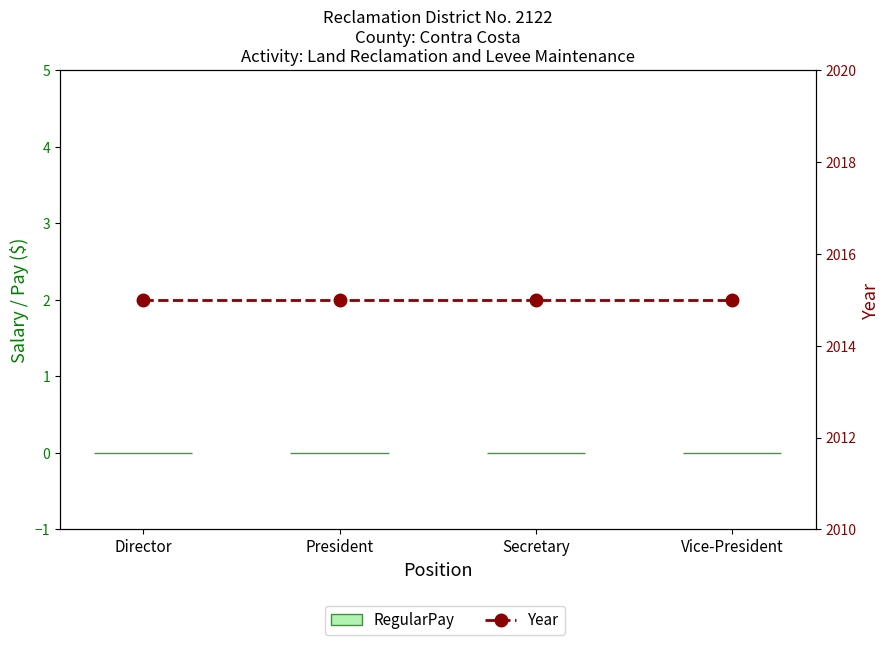

Which series has the largest range (max minus min)?

RegularPay